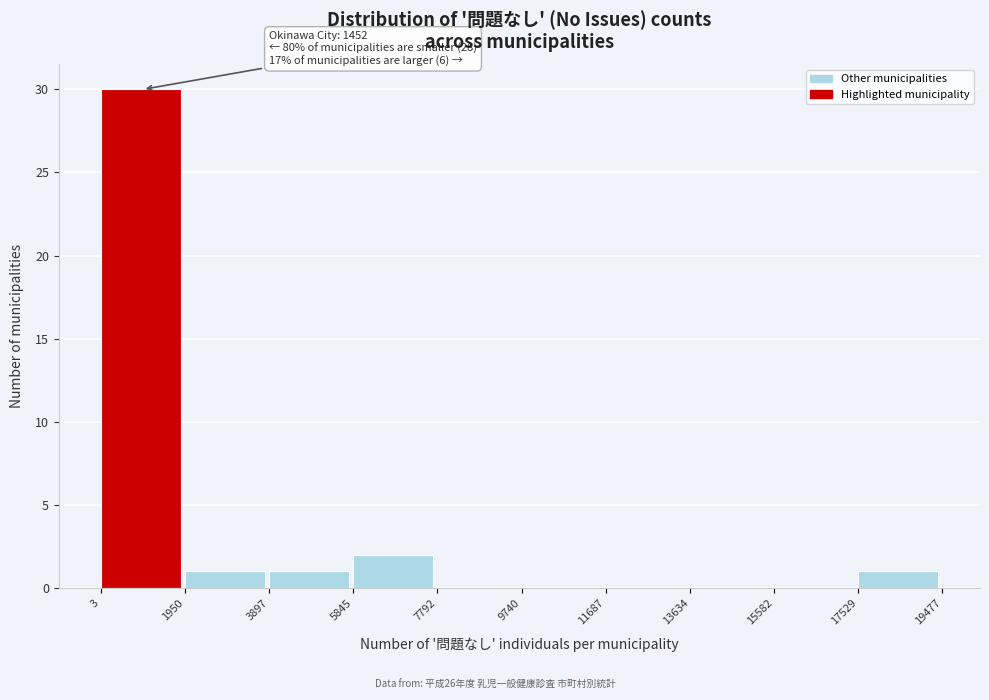

Over which range of the x-axis is the bar tallest?

3 to 1950